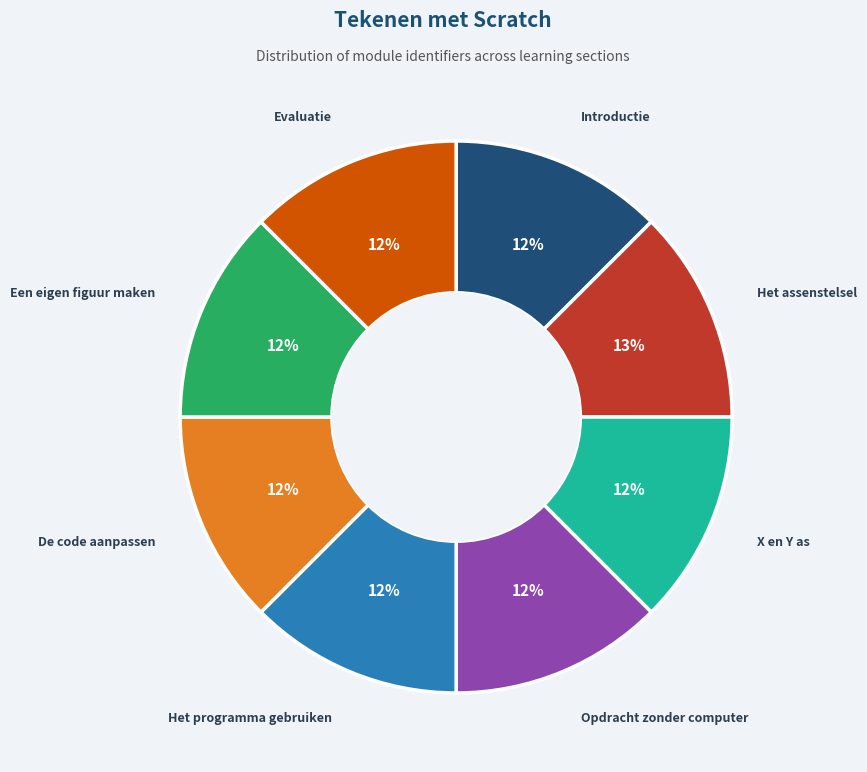

To the nearest percent, what is the average slice percentage?

12%